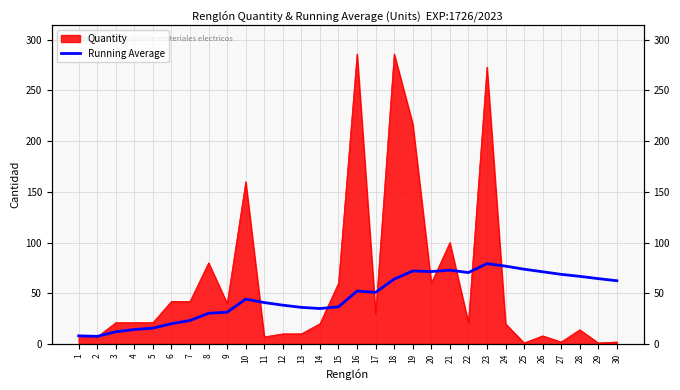

The value at 6 is 29.5. True or false?

False